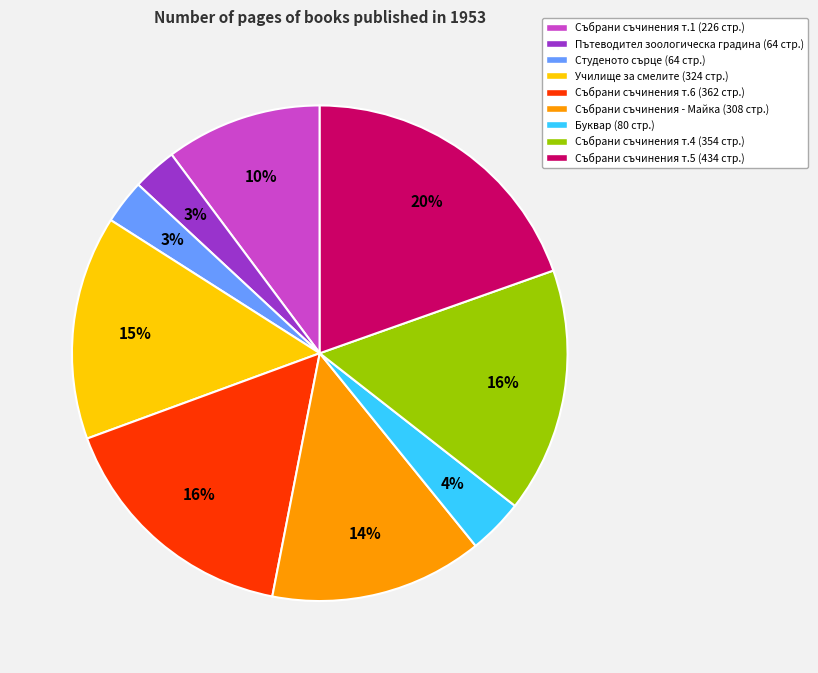

Between Събрани съчинения т.6 (362 стр.) and Пътеводител зоологическа градина (64 стр.), which is larger?

Събрани съчинения т.6 (362 стр.)